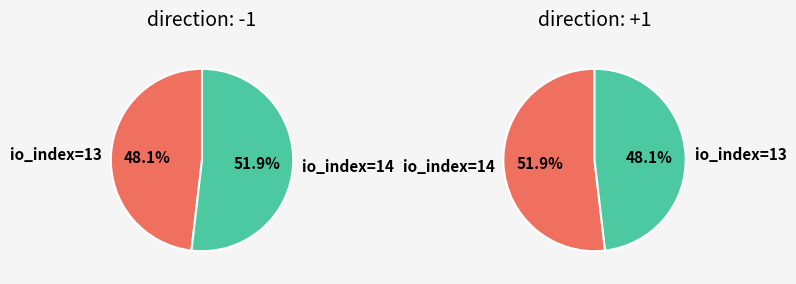

True or false: 1 accounts for 52% of the total.

True